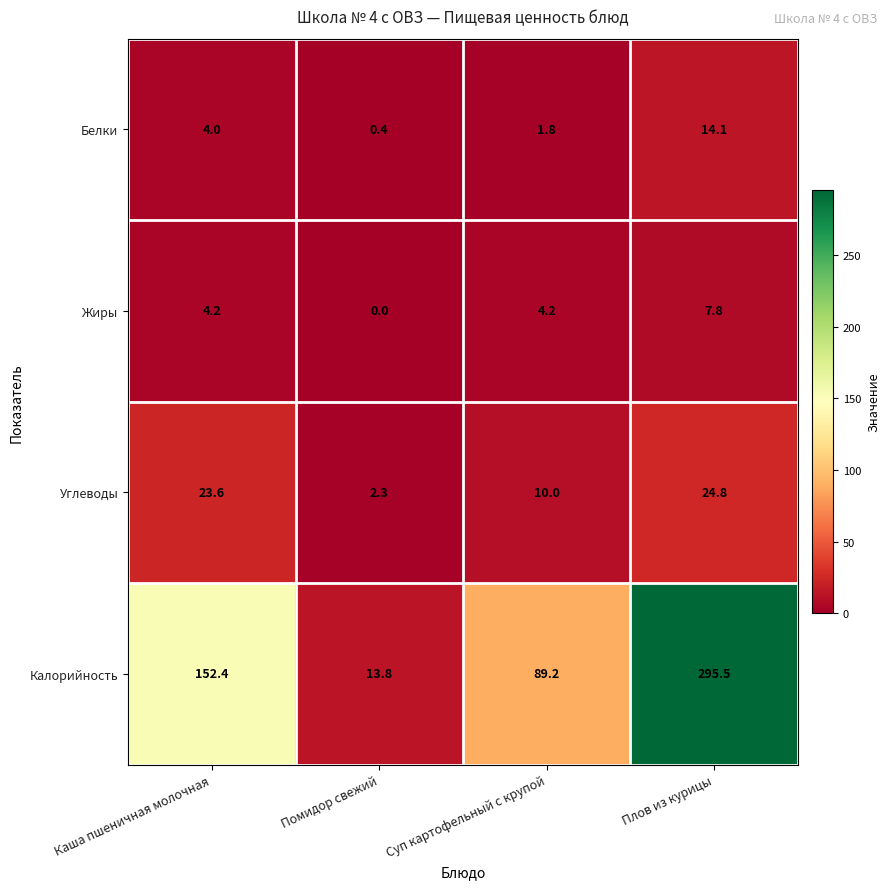

Is the value of Жиры at Суп картофельный с крупой greater than the value of Калорийность at Каша пшеничная молочная?

No